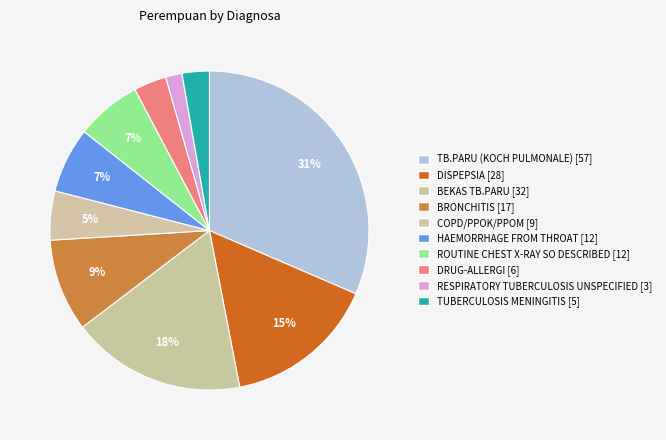

What is the largest slice in the pie chart?

TB.PARU (KOCH PULMONALE)